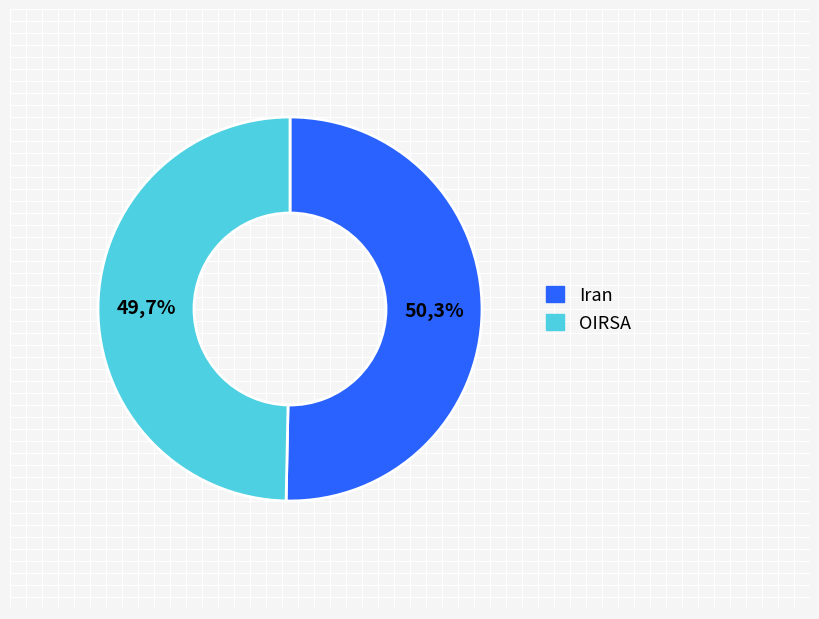

To the nearest percent, what portion does Iran represent?

50%